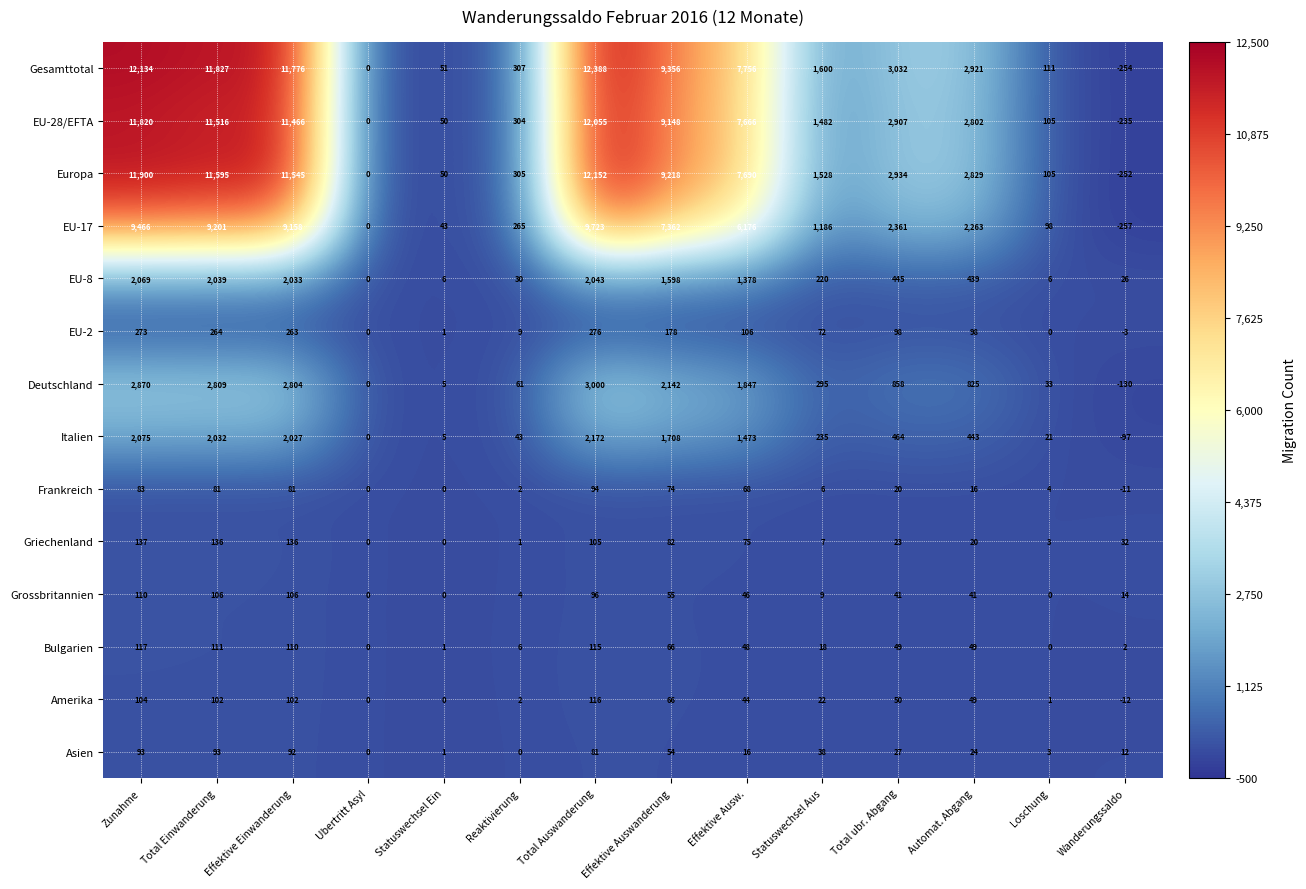

At which category is the sum across all series the highest?

Total Auswanderung